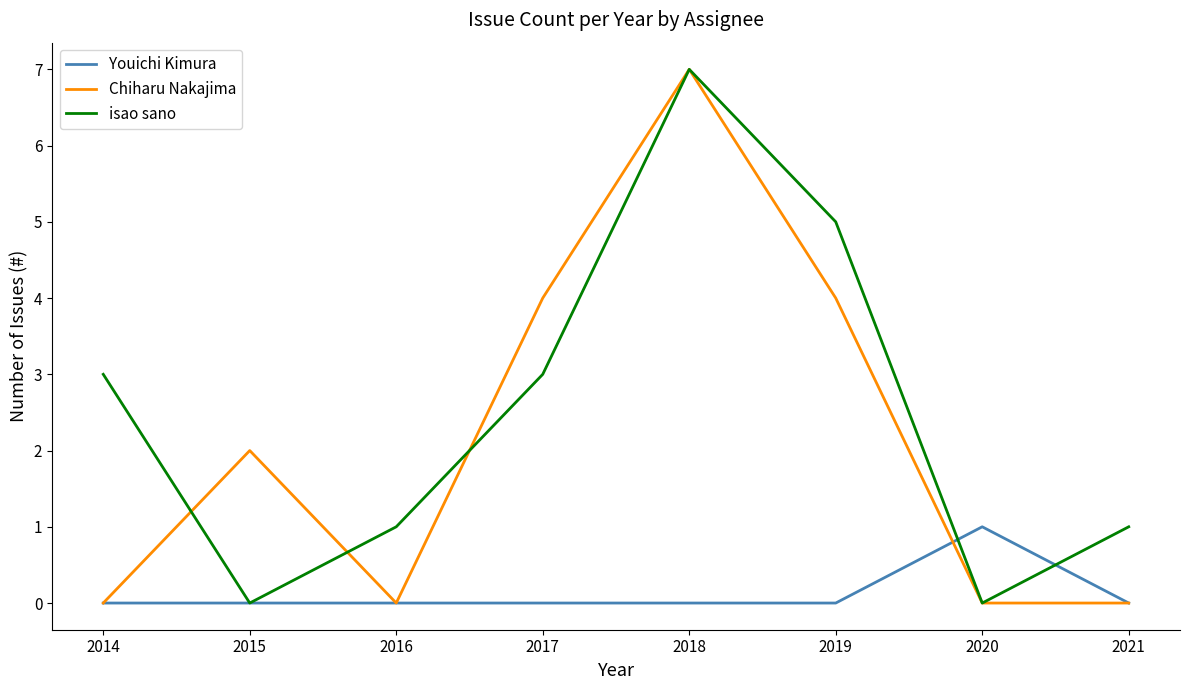

True or false: Youichi Kimura and isao sano cross at least once.

True